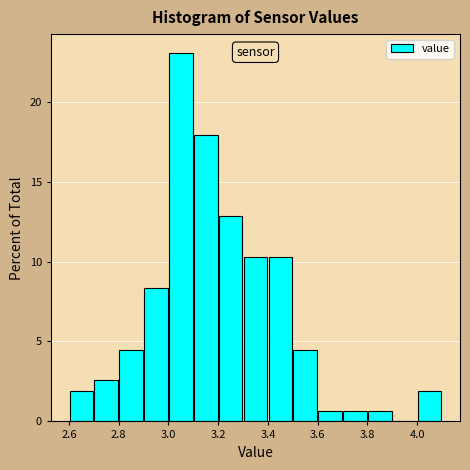

What is the height of the bar covering 2.7 to 2.8 on the x-axis? The values are not printed on the chart, so give them approximately, as read against the axis.

2.5